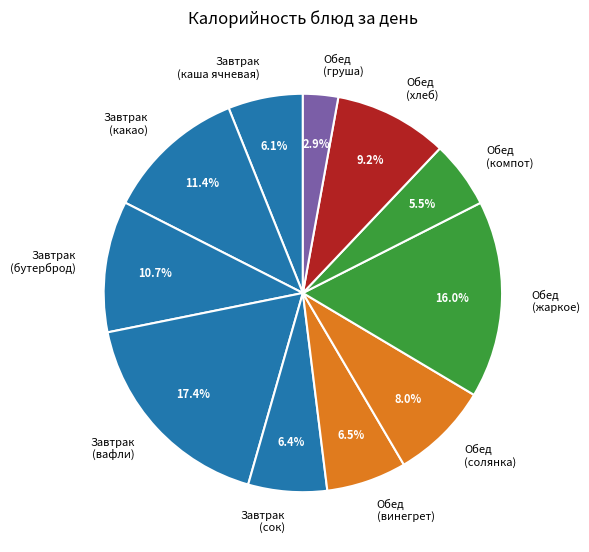

Does Завтрак (сок) represent more than half of the total?

No